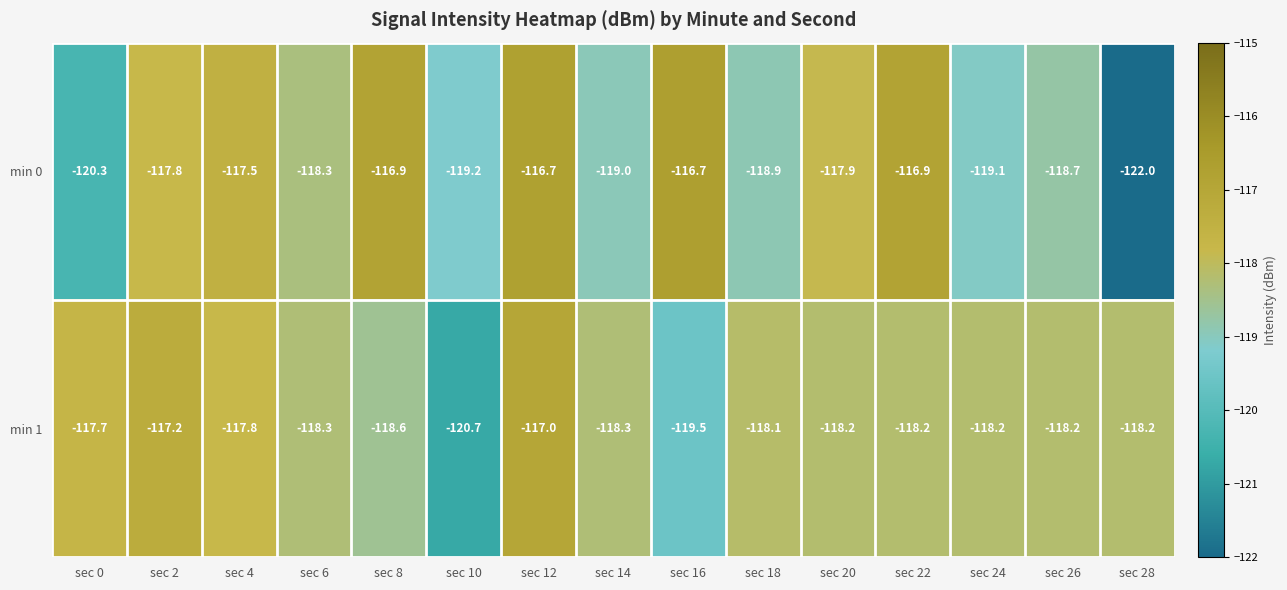

The value of min 1 at sec 6 is -118.3. True or false?

True